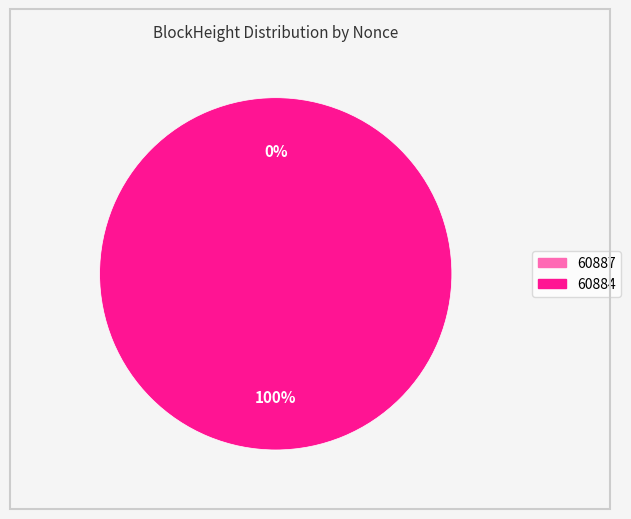

Count the number of slices in the pie.

2